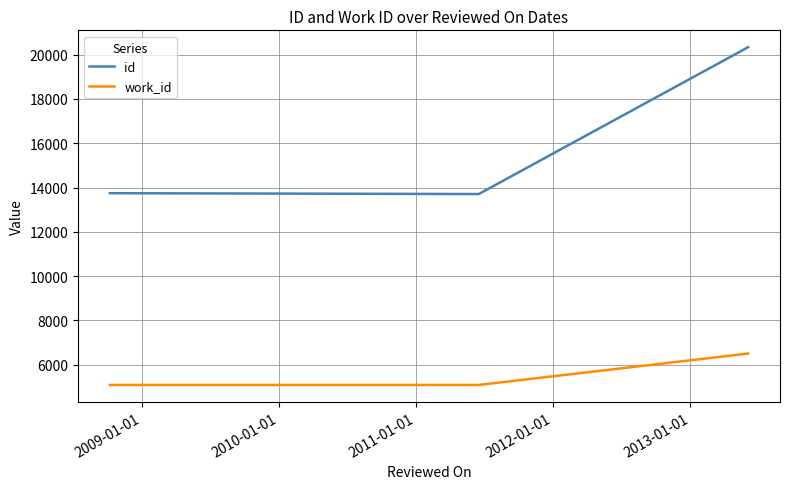

How many lines are shown in the chart?

2